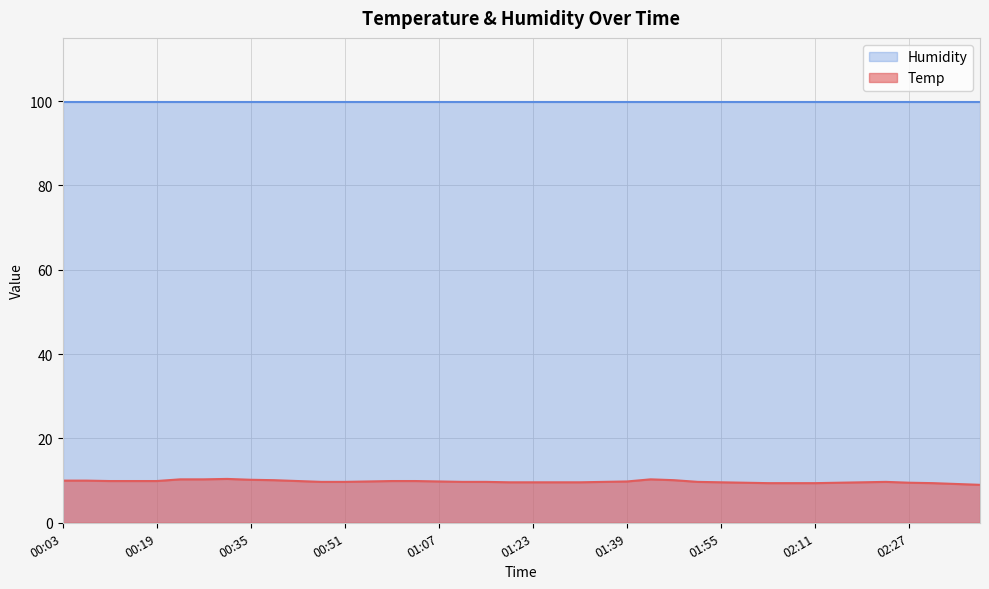

The chart shows a value of 9.6 at 01:19. True or false?

True